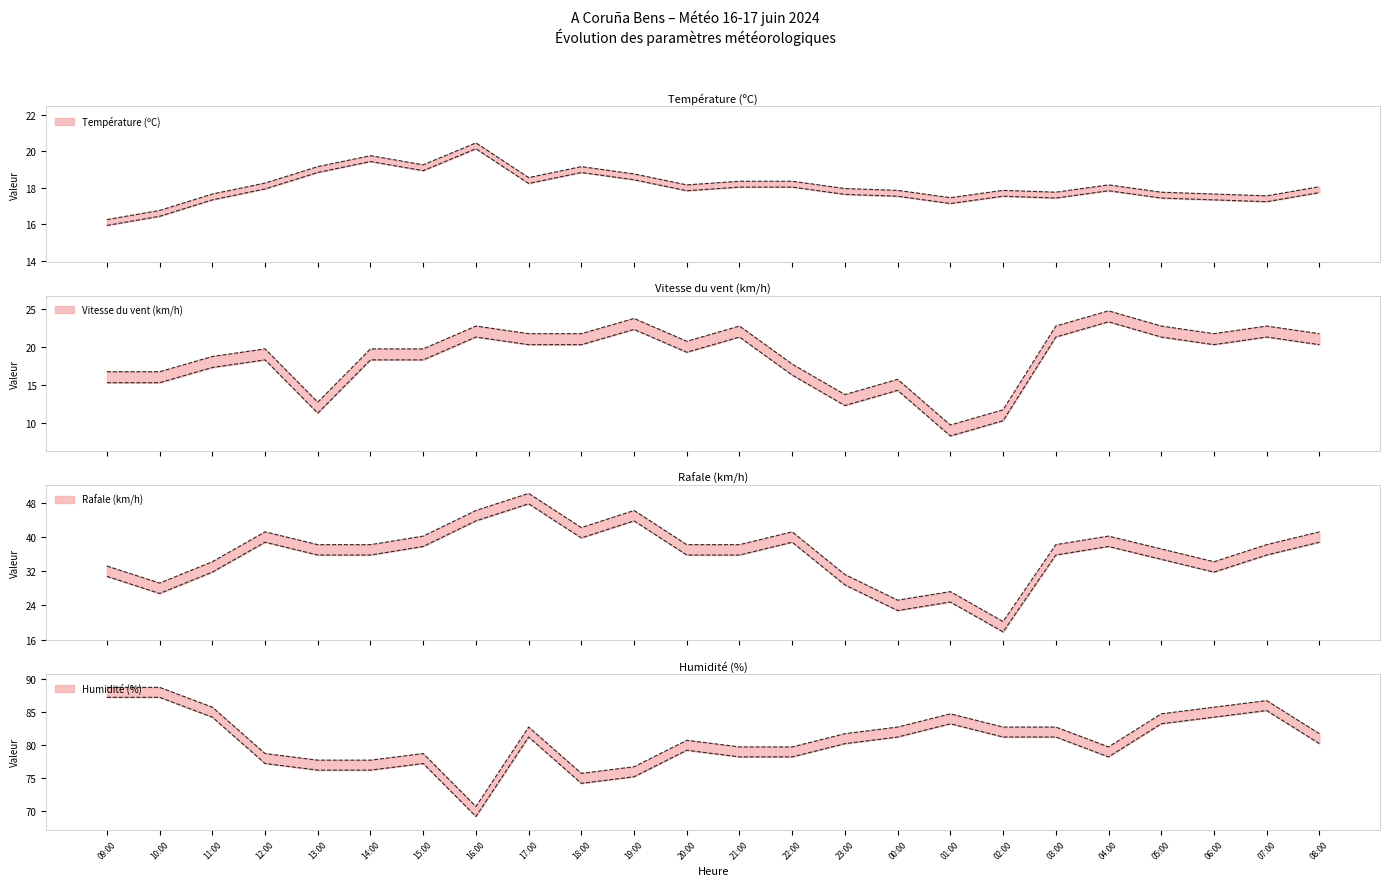

Where does the Température (ºC) series first go above 18?

12:00